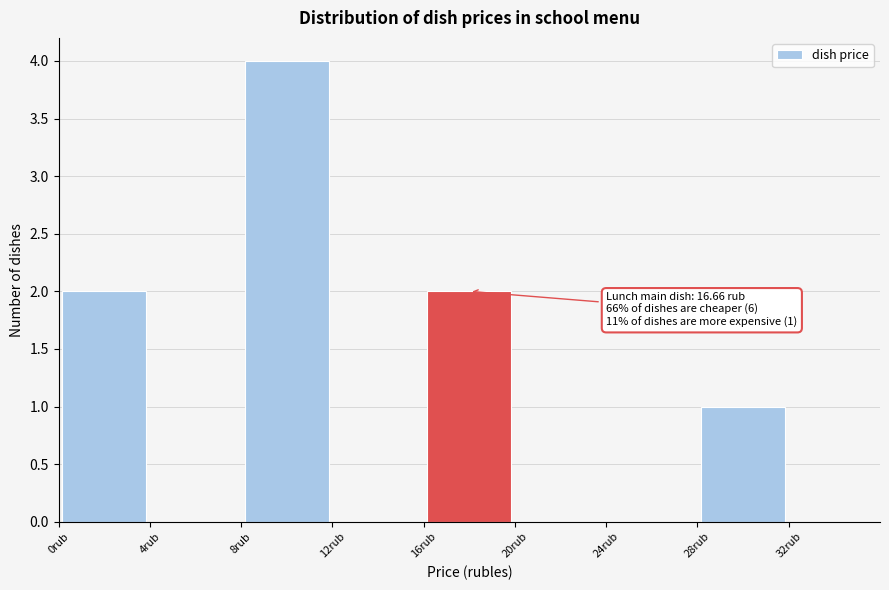

Which range on the x-axis has the tallest bar?

8 to 12